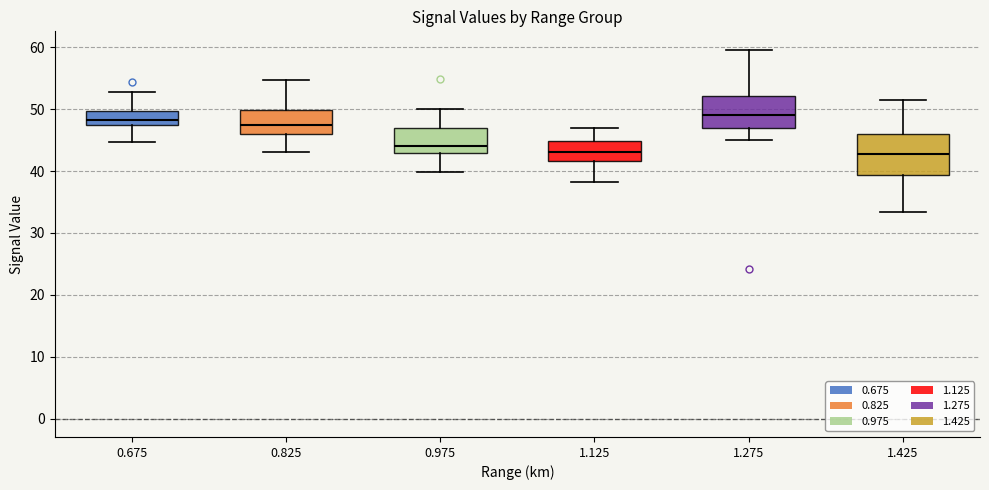

Reading left to right, read every box against the y-axis: the position of its median line, the range the box covers, and the ends of its whiskers. The values are not printed on the chart, so give them approximately, as read against the axis.

0.675: median 48, box 47 to 50, whiskers 45 to 53
0.825: median 47, box 46 to 50, whiskers 43 to 55
0.975: median 44, box 43 to 47, whiskers 40 to 50
1.125: median 43, box 42 to 45, whiskers 38 to 47
1.275: median 49, box 47 to 52, whiskers 45 to 60
1.425: median 43, box 39 to 46, whiskers 33 to 52